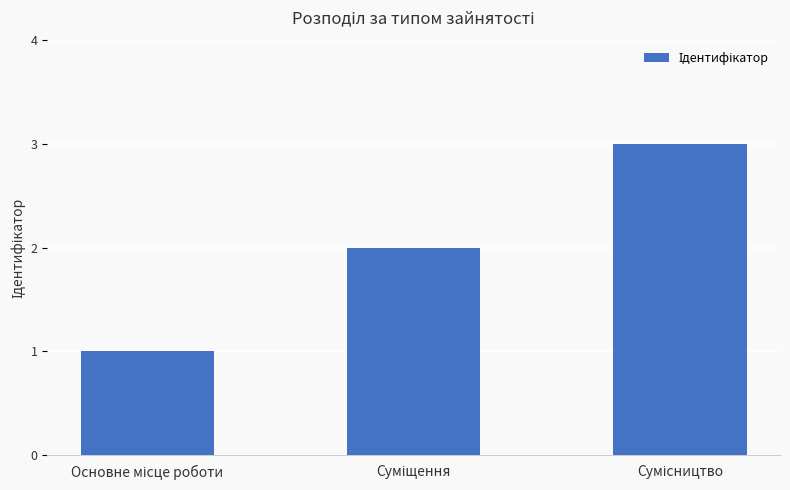

What is the greatest value displayed?

3